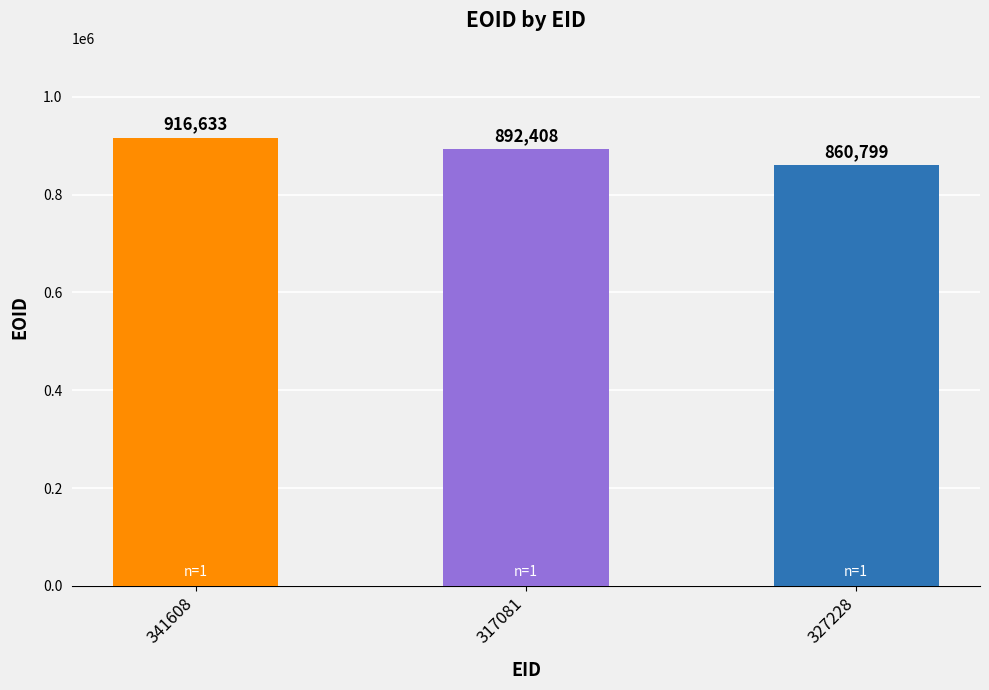

Which label corresponds to the largest value in the chart?

341608